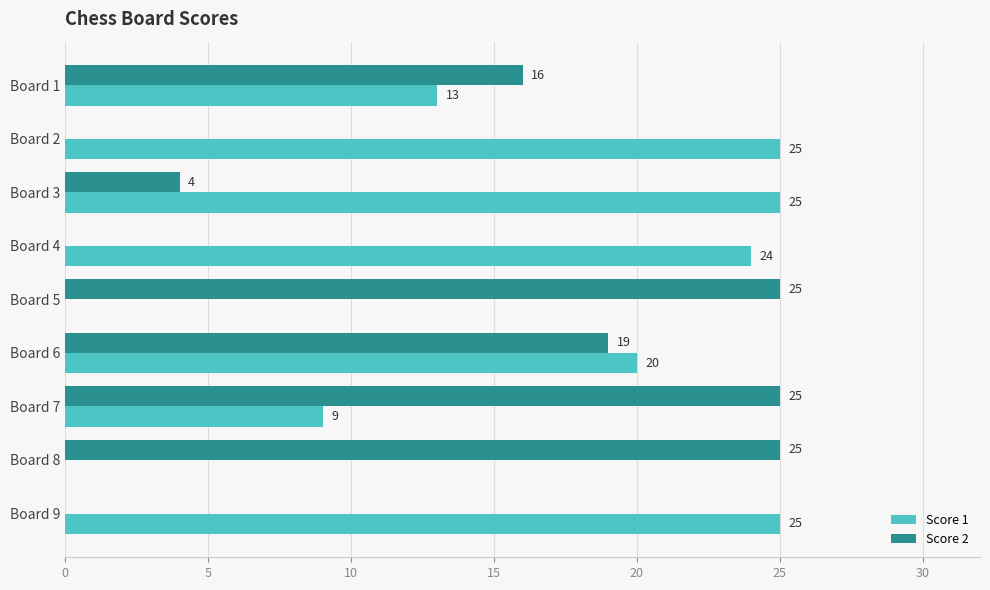

What are all the series names shown in the legend?

Score 1, Score 2